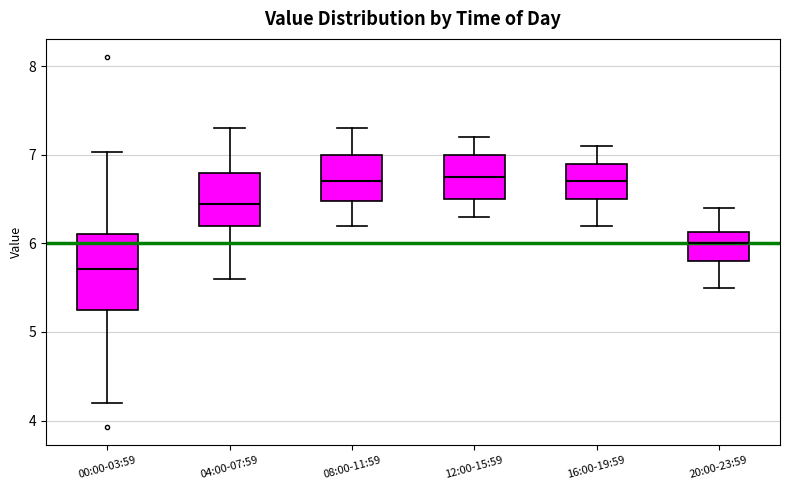

Reading left to right, transcribe this box plot: for each box, give where its median line is, the range the box spans, and where its two whiskers end, as read against the y-axis. The values are not printed on the chart, so give them approximately, as read against the axis.

00:00-03:59: median 5.7, box 5.2 to 6.1, whiskers 4.2 to 7.0
04:00-07:59: median 6.5, box 6.2 to 6.8, whiskers 5.6 to 7.3
08:00-11:59: median 6.7, box 6.5 to 7.0, whiskers 6.2 to 7.3
12:00-15:59: median 6.8, box 6.5 to 7.0, whiskers 6.3 to 7.2
16:00-19:59: median 6.7, box 6.5 to 6.9, whiskers 6.2 to 7.1
20:00-23:59: median 6.0, box 5.8 to 6.1, whiskers 5.5 to 6.4